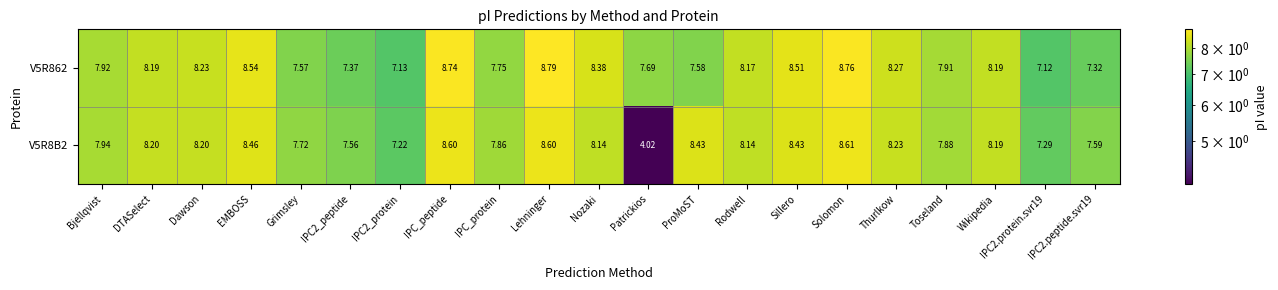

Which label corresponds to the smallest value in the chart?

Patrickios